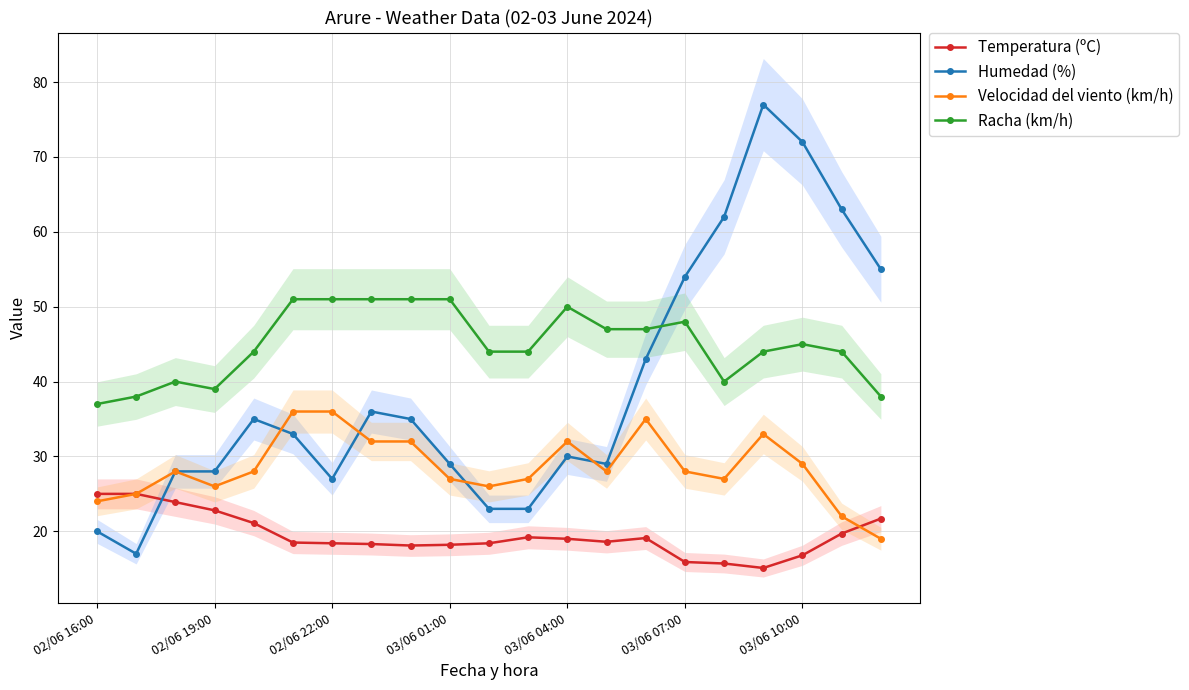

Which series has the largest range (max minus min)?

Humedad (%)